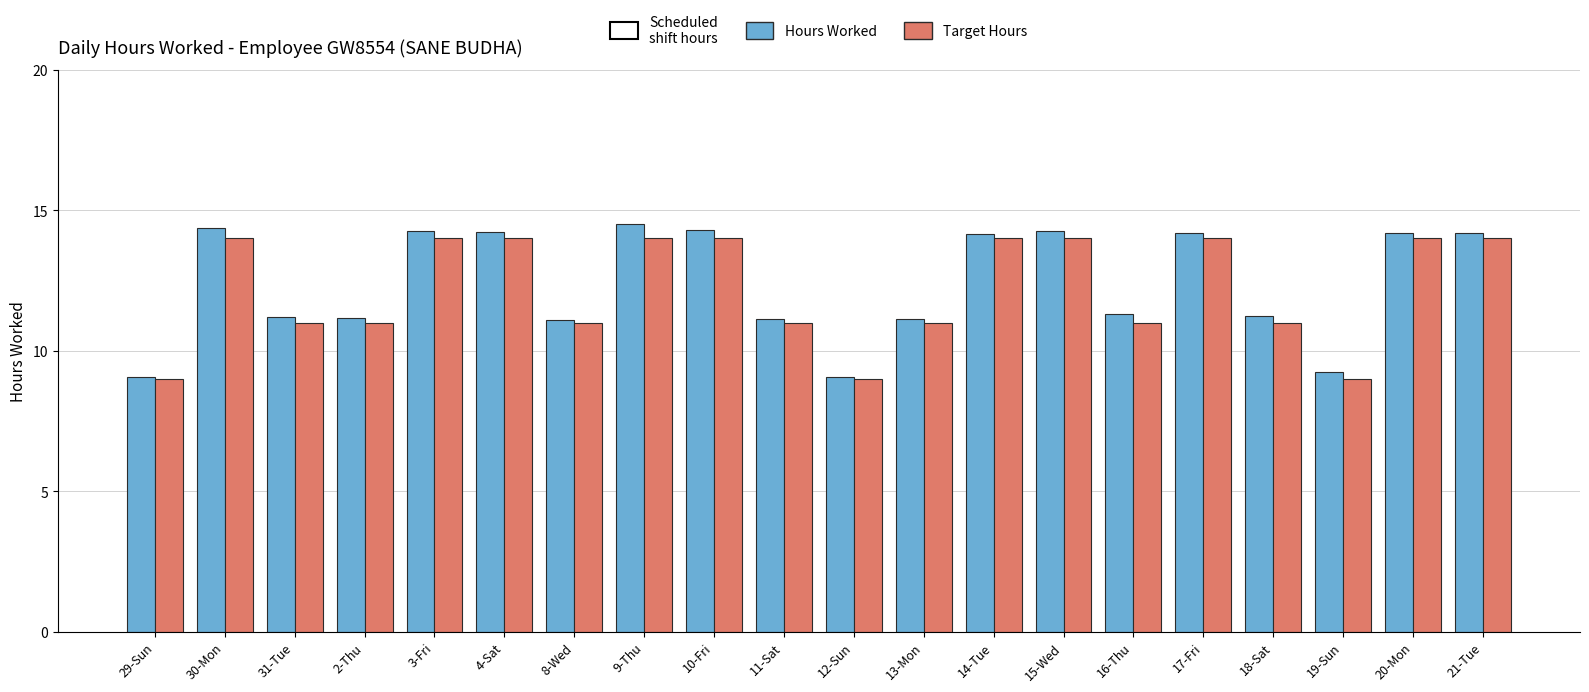

Which series has the largest total across all categories?

Hours Worked